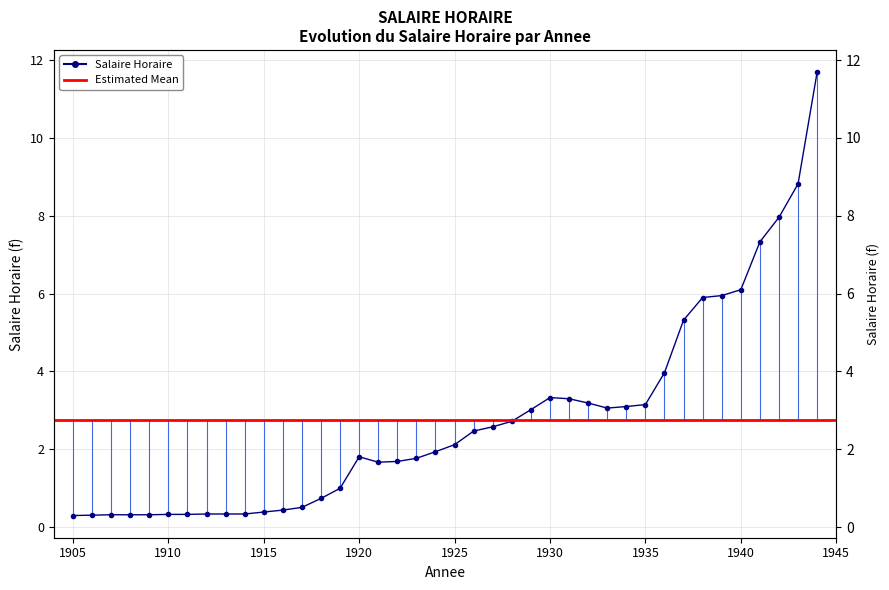

Reading left to right, extract all data points from this chart.

0.3	0.3	0.3	0.3	0.3	0.3	0.3	0.3	0.3	0.3	0.4	0.4	0.5	0.7	1.0	1.8	1.7	1.7	1.8	1.9	2.1	2.5	2.6	2.7	3.0	3.3	3.3	3.2	3.1	3.1	3.1	4.0	5.3	5.9	6.0	6.1	7.3	8.0	8.8	11.7